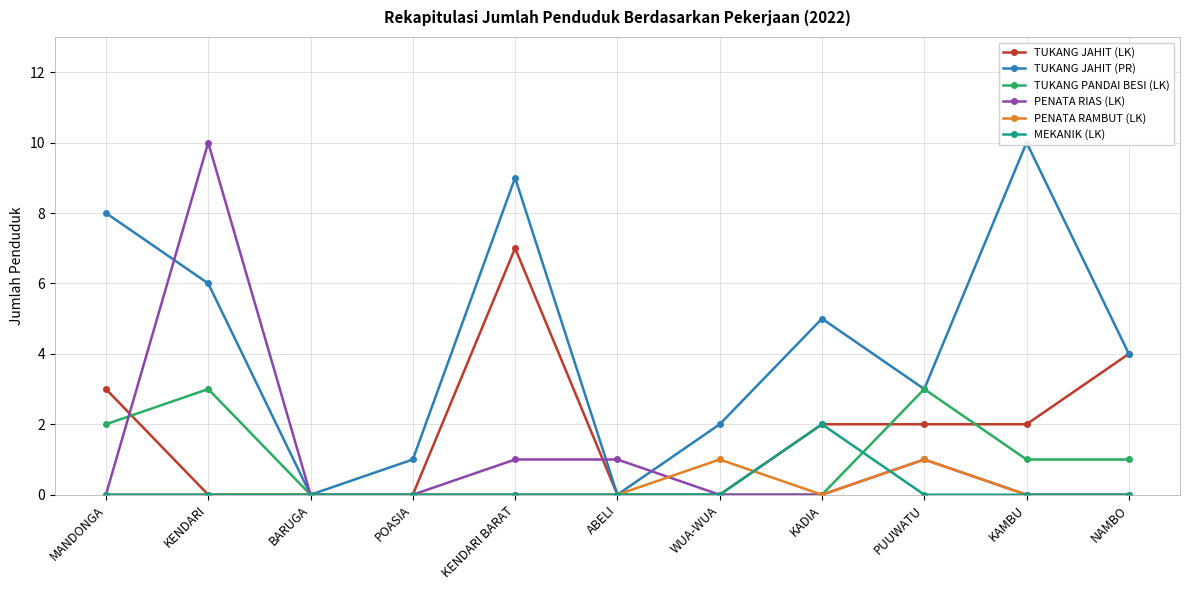

Rank the categories by TUKANG JAHIT (PR) value from lowest to highest.

BARUGA, ABELI, POASIA, WUA-WUA, PUUWATU, NAMBO, KADIA, KENDARI, MANDONGA, KENDARI BARAT, KAMBU